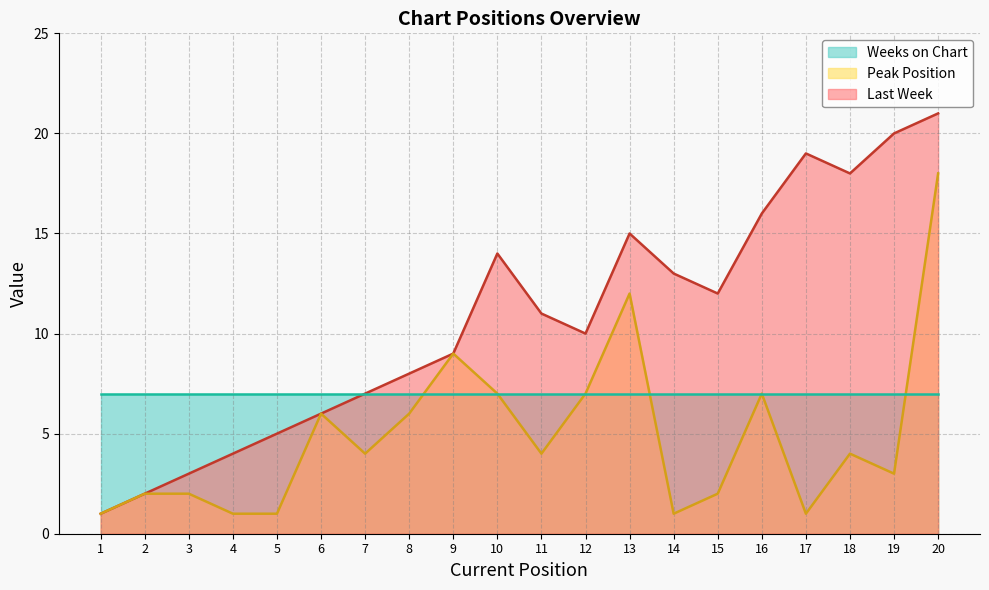

What is the minimum value shown in the chart?

1